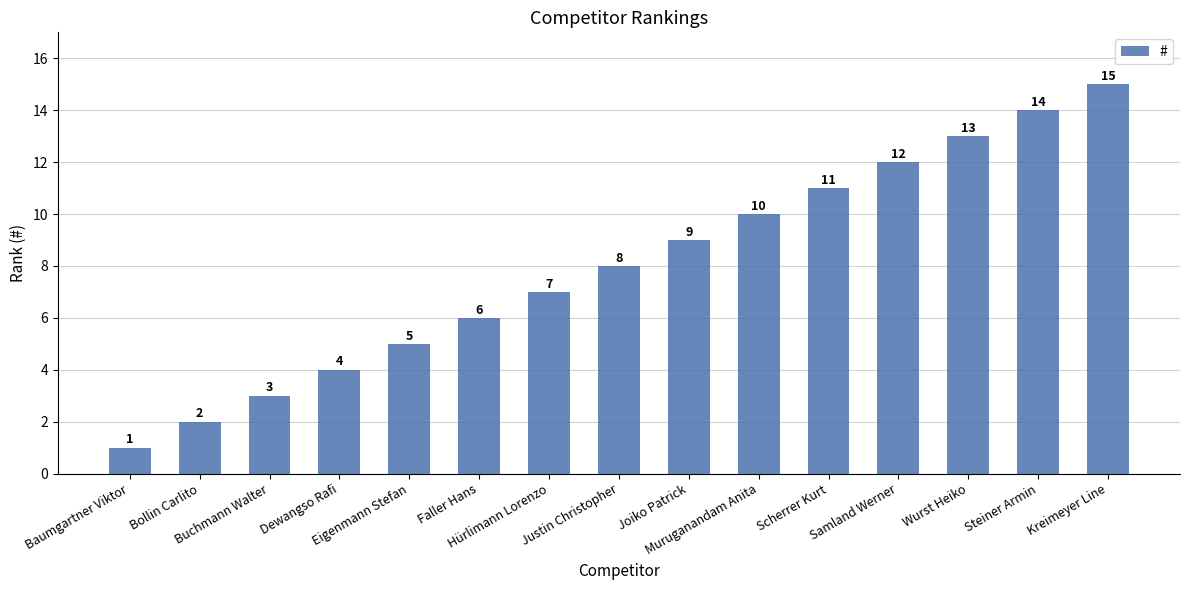

How many series are shown in this chart?

1